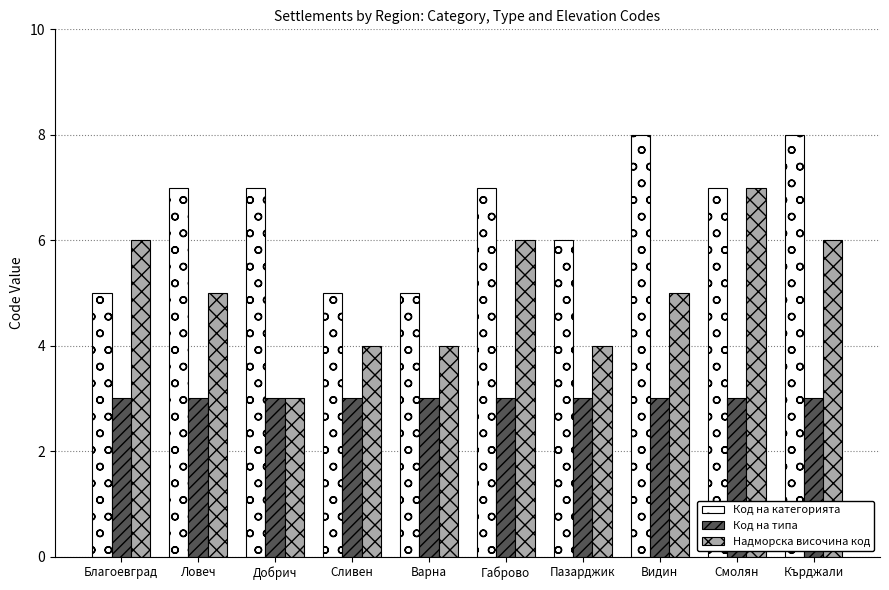

True or false: Код на категорията has a value of 8 at Варна.

False